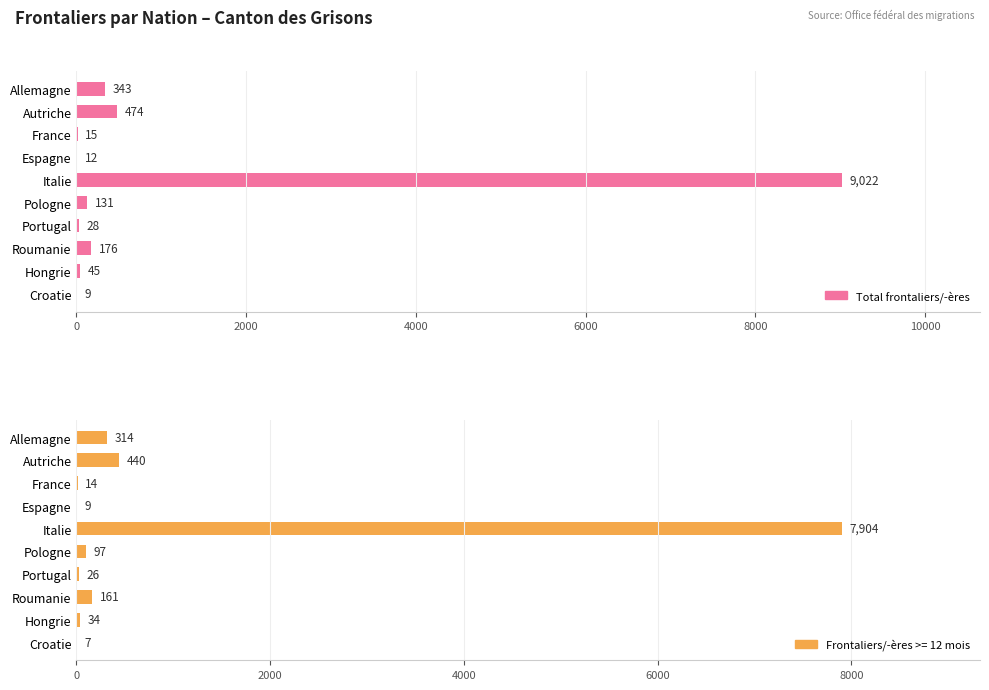

What is the change in value from Allemagne to Hongrie?

-298